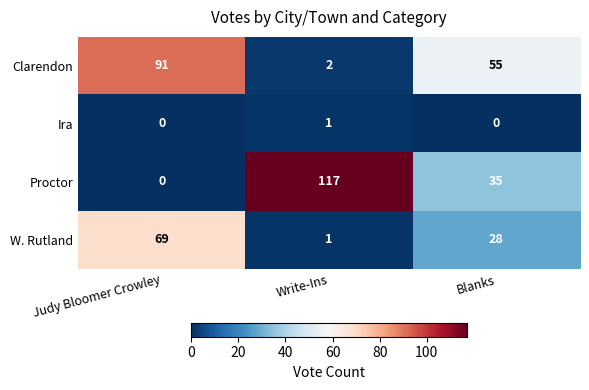

What is the average value of the W. Rutland series?

33